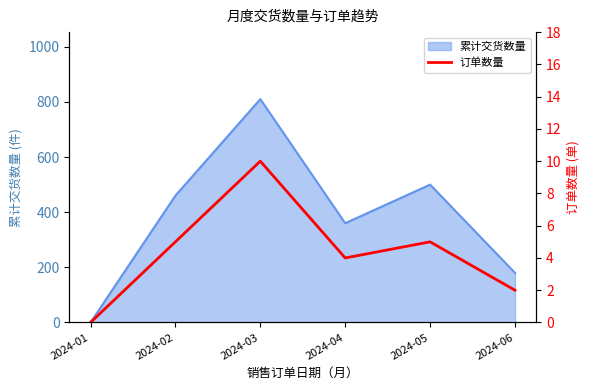

Does the chart have visible grid lines?

No